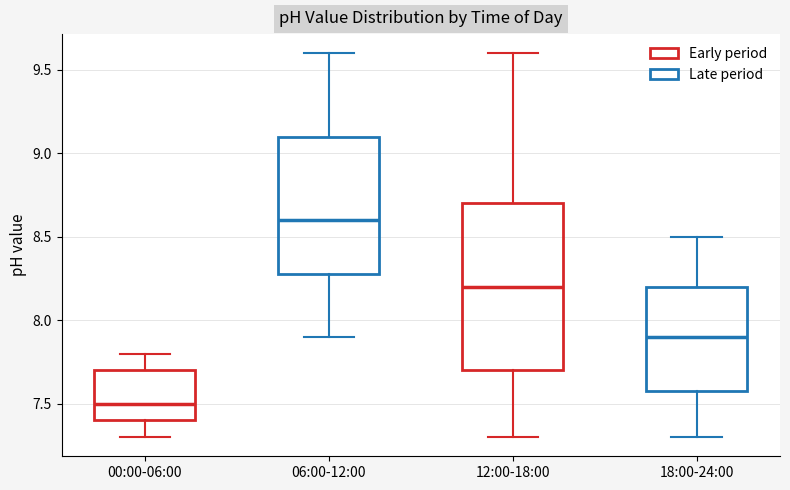

Reading left to right, transcribe this box plot: for each box, give where its median line is, the range the box spans, and where its two whiskers end, as read against the y-axis. The values are not printed on the chart, so give them approximately, as read against the axis.

00:00-06:00: median 7.5, box 7.4 to 7.7, whiskers 7.3 to 7.8
06:00-12:00: median 8.6, box 8.3 to 9.1, whiskers 7.9 to 9.6
12:00-18:00: median 8.2, box 7.7 to 8.7, whiskers 7.3 to 9.6
18:00-24:00: median 7.9, box 7.6 to 8.2, whiskers 7.3 to 8.5